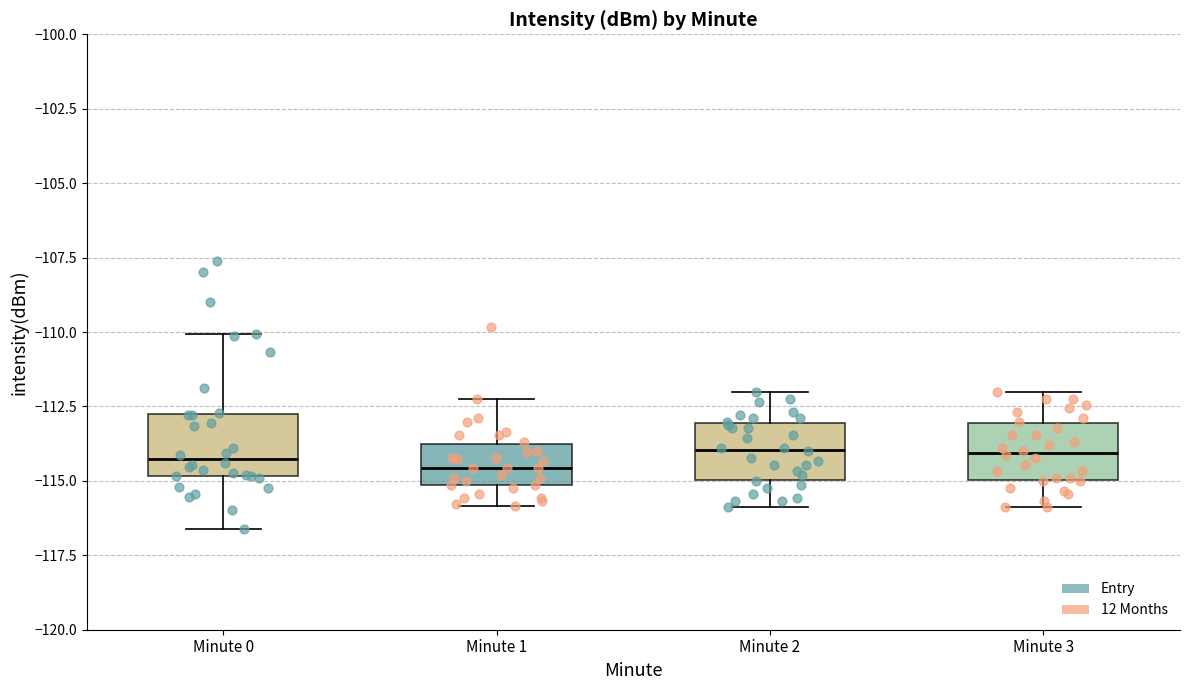

Reading left to right, transcribe this box plot: for each box, give where its median line is, the range the box spans, and where its two whiskers end, as read against the y-axis. The values are not printed on the chart, so give them approximately, as read against the axis.

Minute 0: median -114.5, box -115.0 to -112.5, whiskers -116.5 to -110.0
Minute 1: median -114.5, box -115.0 to -114.0, whiskers -116.0 to -112.5
Minute 2: median -114.0, box -115.0 to -113.0, whiskers -116.0 to -112.0
Minute 3: median -114.0, box -115.0 to -113.0, whiskers -116.0 to -112.0